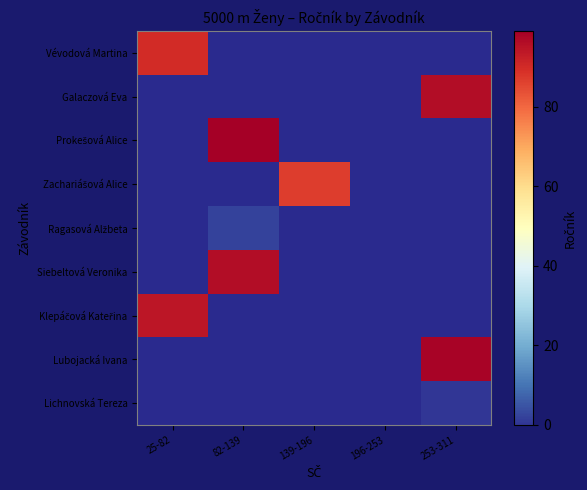

At how many categories does at least one series exceed 30?

4